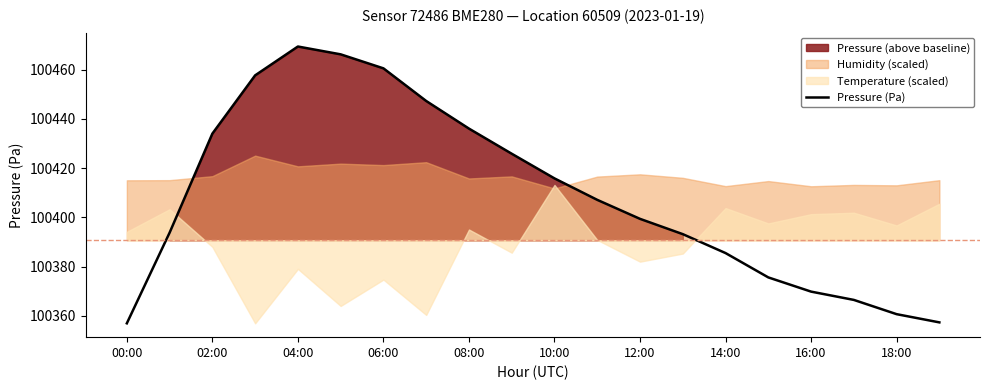

How many points are higher than both their immediate neighbors (excluding endpoints)?

1